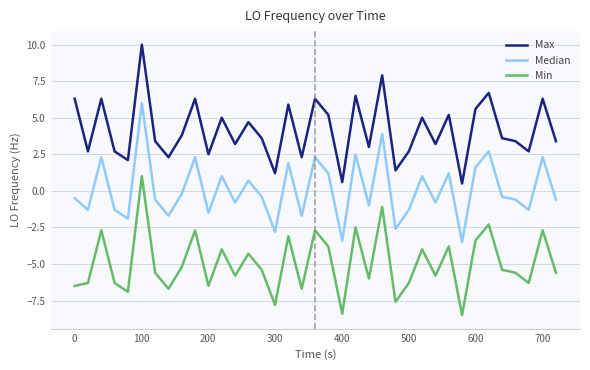

What is the highest value of the Min series?

1.0